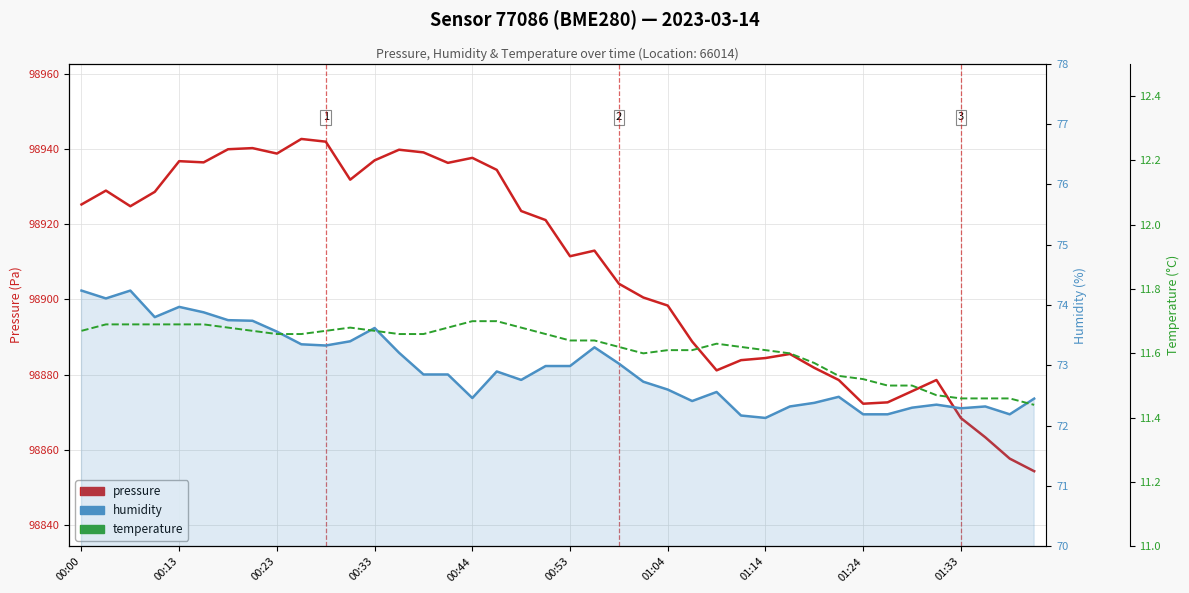

What is the difference between the pressure values at 39 and 24?

44.0